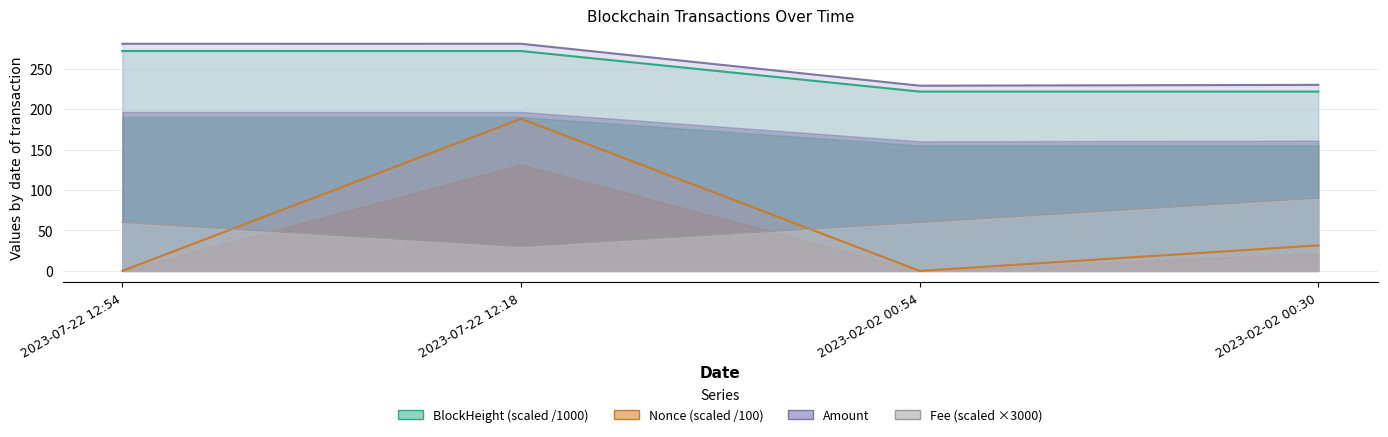

True or false: BlockHeight and Nonce intersect in this chart.

False